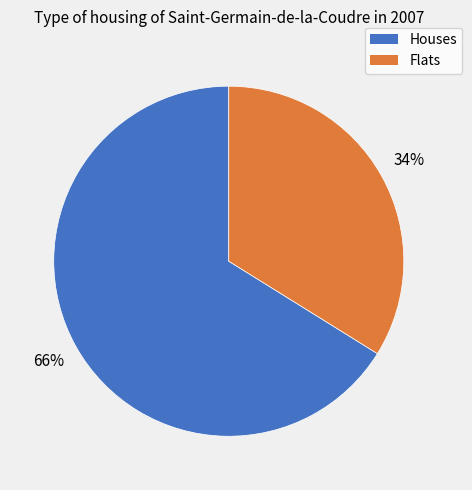

Which category accounts for the majority?

Houses